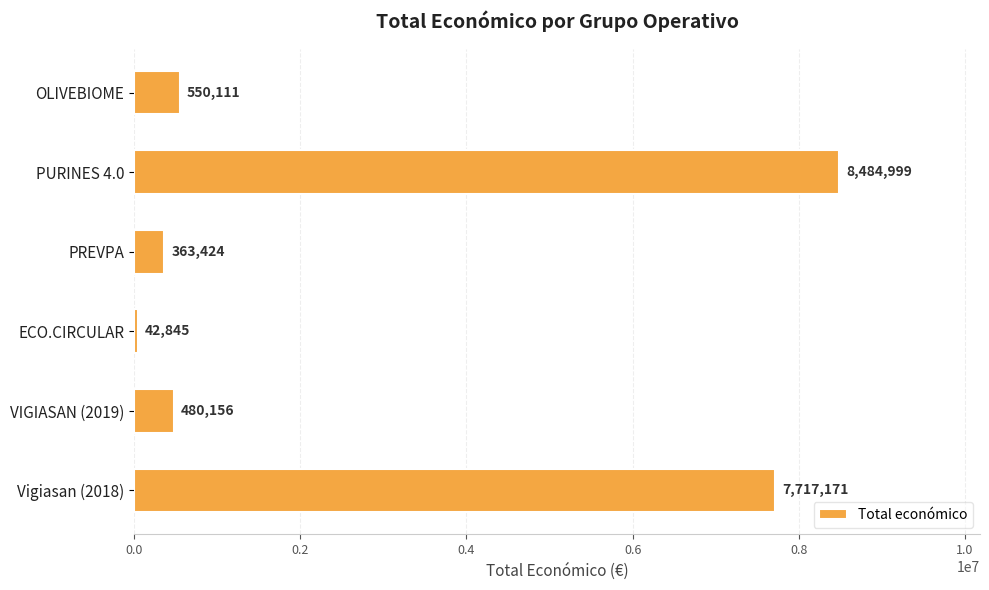

List the labels in order of value, smallest first.

ECO.CIRCULAR, PREVPA, VIGIASAN (2019), OLIVEBIOME, Vigiasan (2018), PURINES 4.0